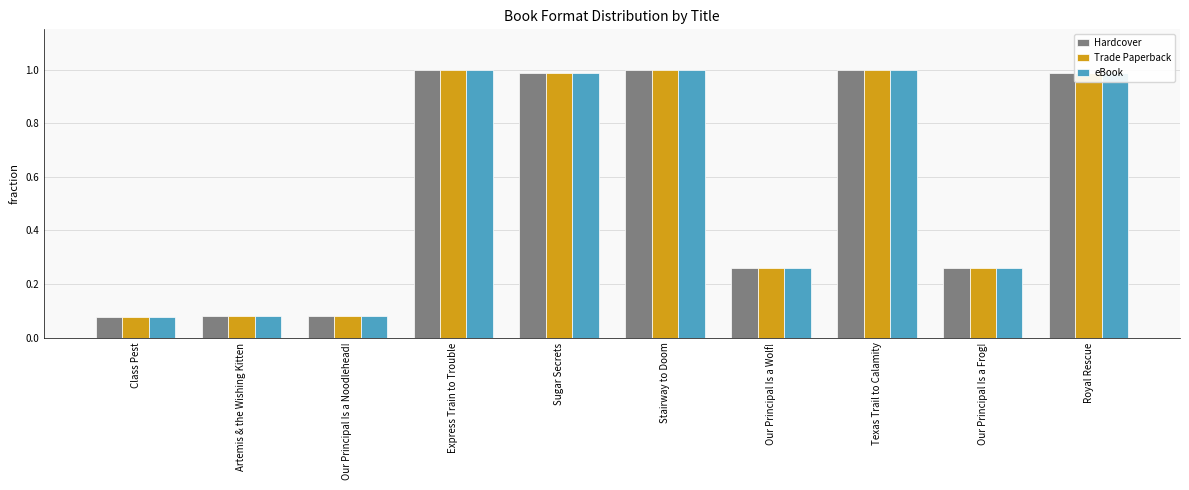

What is the total value across all series at Texas Trail to Calamity?

3.0